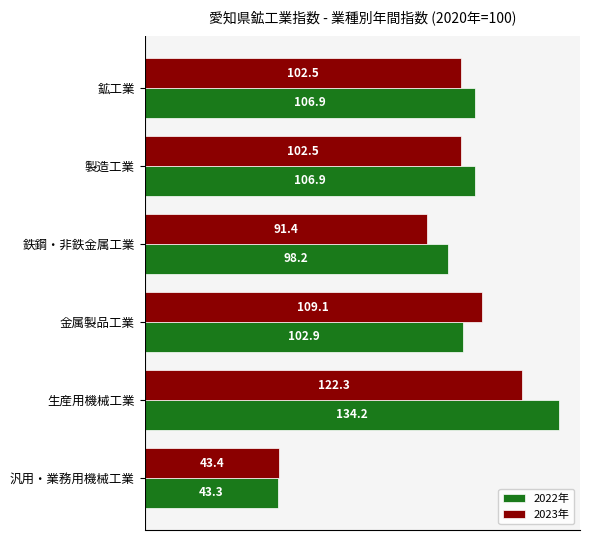

What is the spread (max minus min) of values at 鉱工業?

4.4